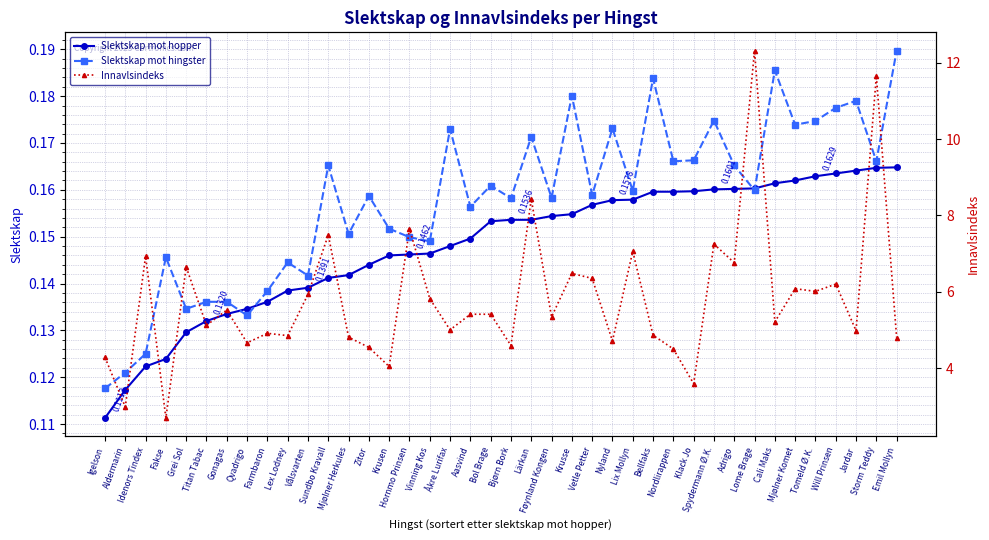

True or false: Innavlsindeks and Slektskap mot hingster intersect in this chart.

False